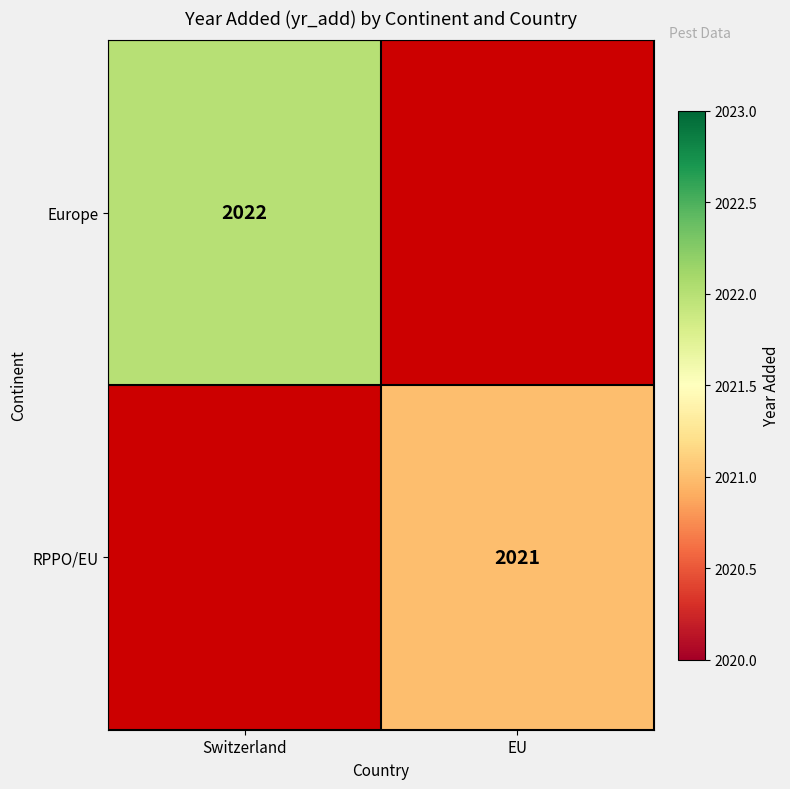

Is it true that RPPO/EU equals 2021 at EU?

True